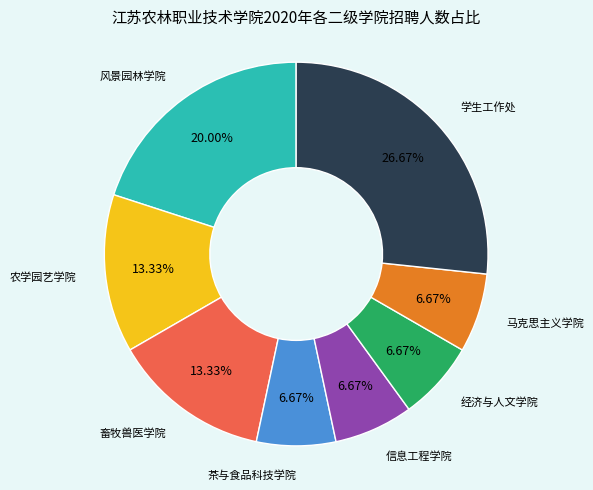

Count the number of slices in the pie.

8